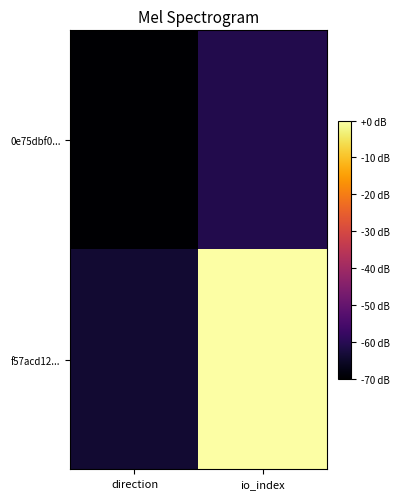

Reading left to right, transcribe all the data shown in this chart.

0e75dbf0...: direction=-70.0	io_index=-60.9
f57acd12...: direction=-63.9	io_index=0.0